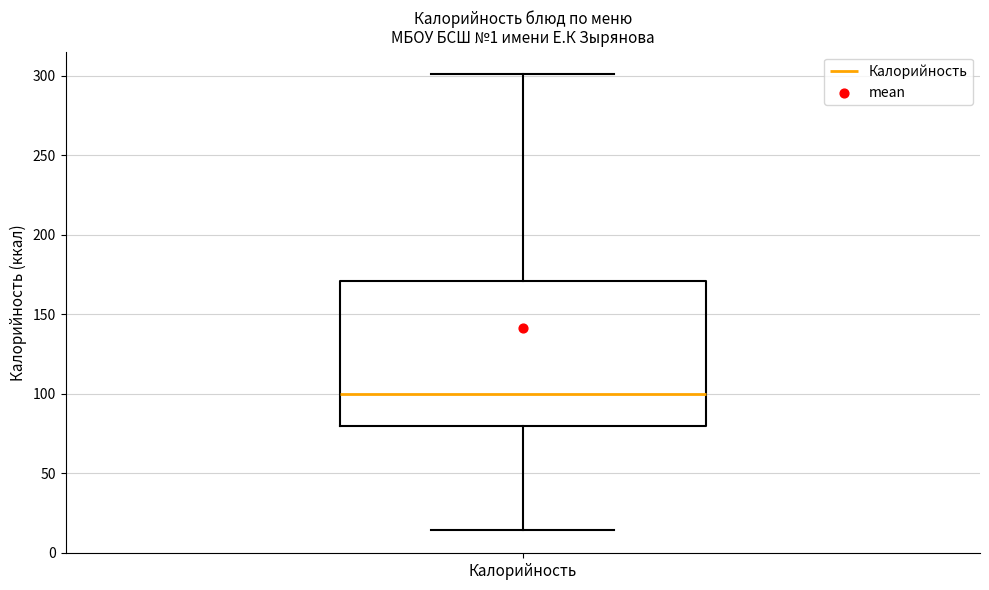

Transcribe this box plot: give where the median line is, the range the box spans, and where the two whiskers end, as read against the y-axis. The values are not printed on the chart, so give them approximately, as read against the axis.

median 100, box 80 to 170, whiskers 15 to 300